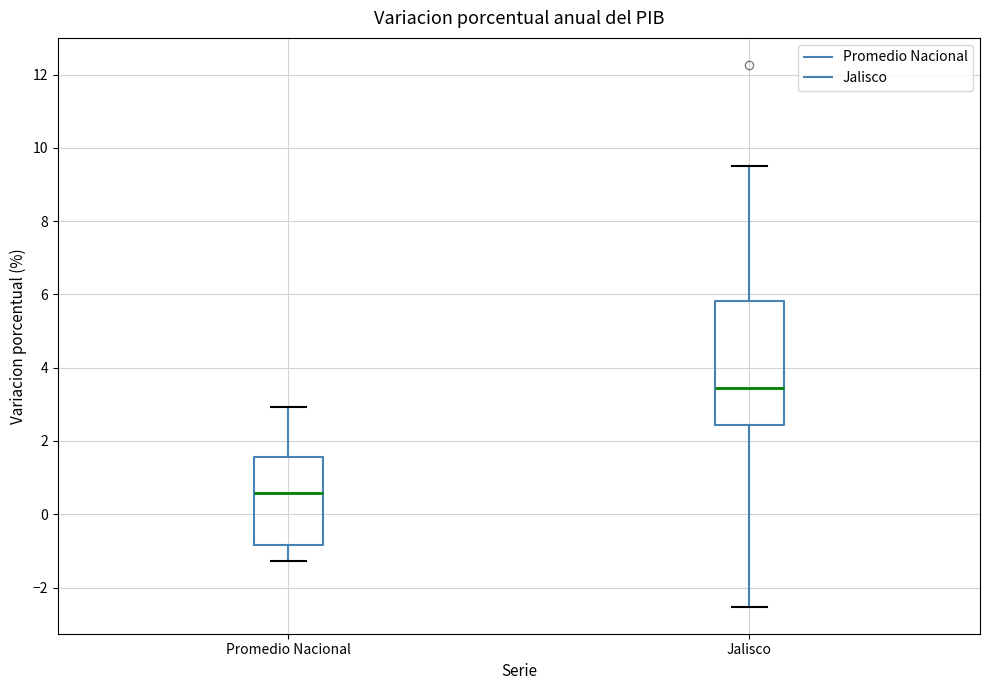

Which box has the lowest median line?

Promedio Nacional